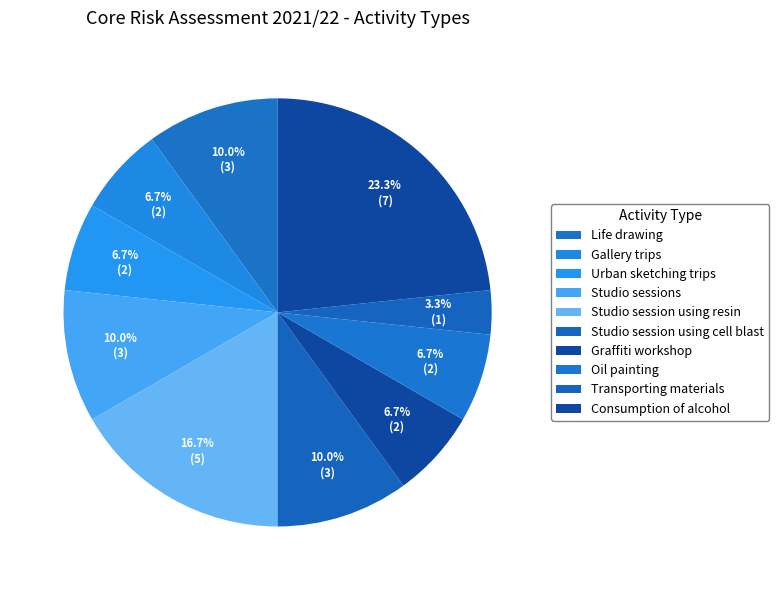

What is the ratio of the value at Oil painting to the value at Life drawing?

0.7